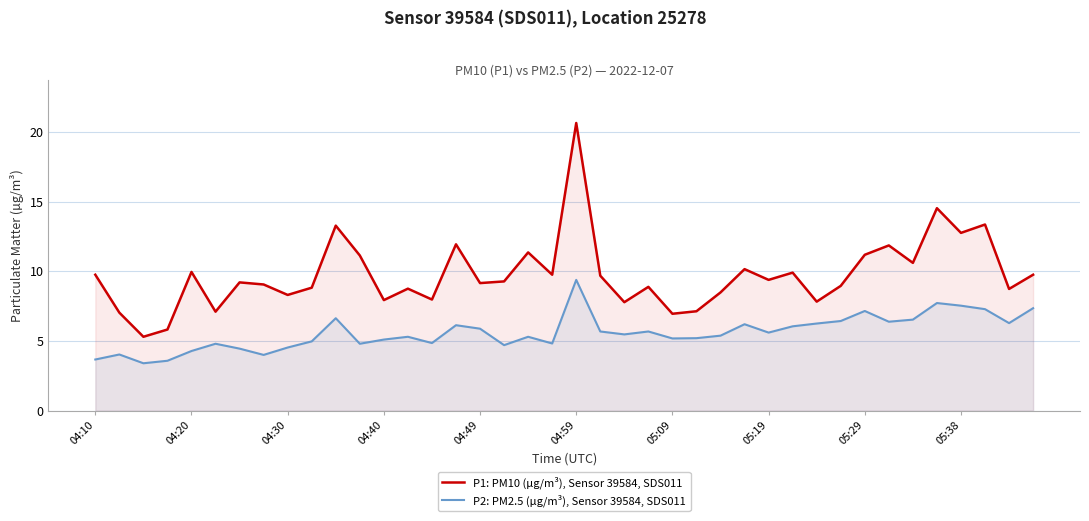

Reading left to right, extract all data points from this chart.

P1: PM10 (µg/m³), Sensor 39584, SDS011: 9.8	7.0	5.3	5.8	9.9	7.1	9.2	9.1	8.3	8.8	13.3	11.1	7.9	8.8	8.0	11.9	9.2	9.3	11.3	9.8	20.6	9.7	7.8	8.9	7.0	7.1	8.5	10.2	9.4	9.9	7.8	8.9	11.2	11.8	10.6	14.5	12.8	13.3	8.7	9.8
P2: PM2.5 (µg/m³), Sensor 39584, SDS011: 3.7	4.0	3.4	3.6	4.3	4.8	4.5	4.0	4.5	5.0	6.6	4.8	5.1	5.3	4.8	6.1	5.9	4.7	5.3	4.8	9.4	5.7	5.5	5.7	5.2	5.2	5.4	6.2	5.6	6.0	6.2	6.4	7.2	6.4	6.5	7.7	7.5	7.3	6.3	7.3